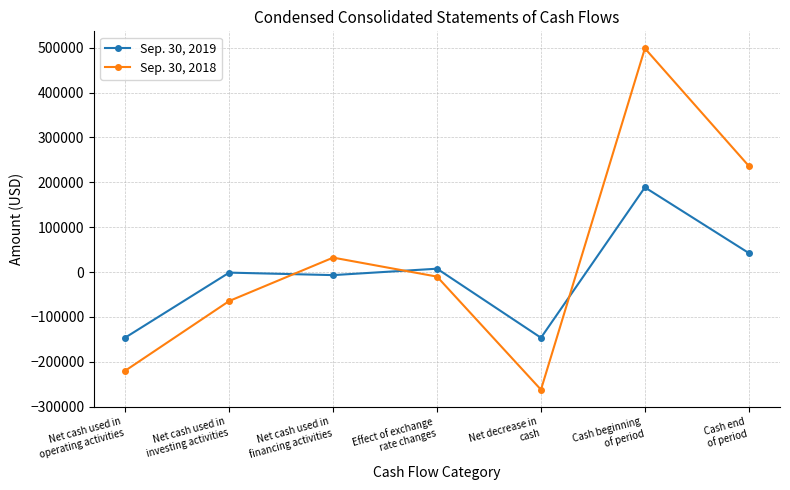

After their last crossing, which series has the higher values: Sep. 30, 2018 or Sep. 30, 2019?

Sep. 30, 2018